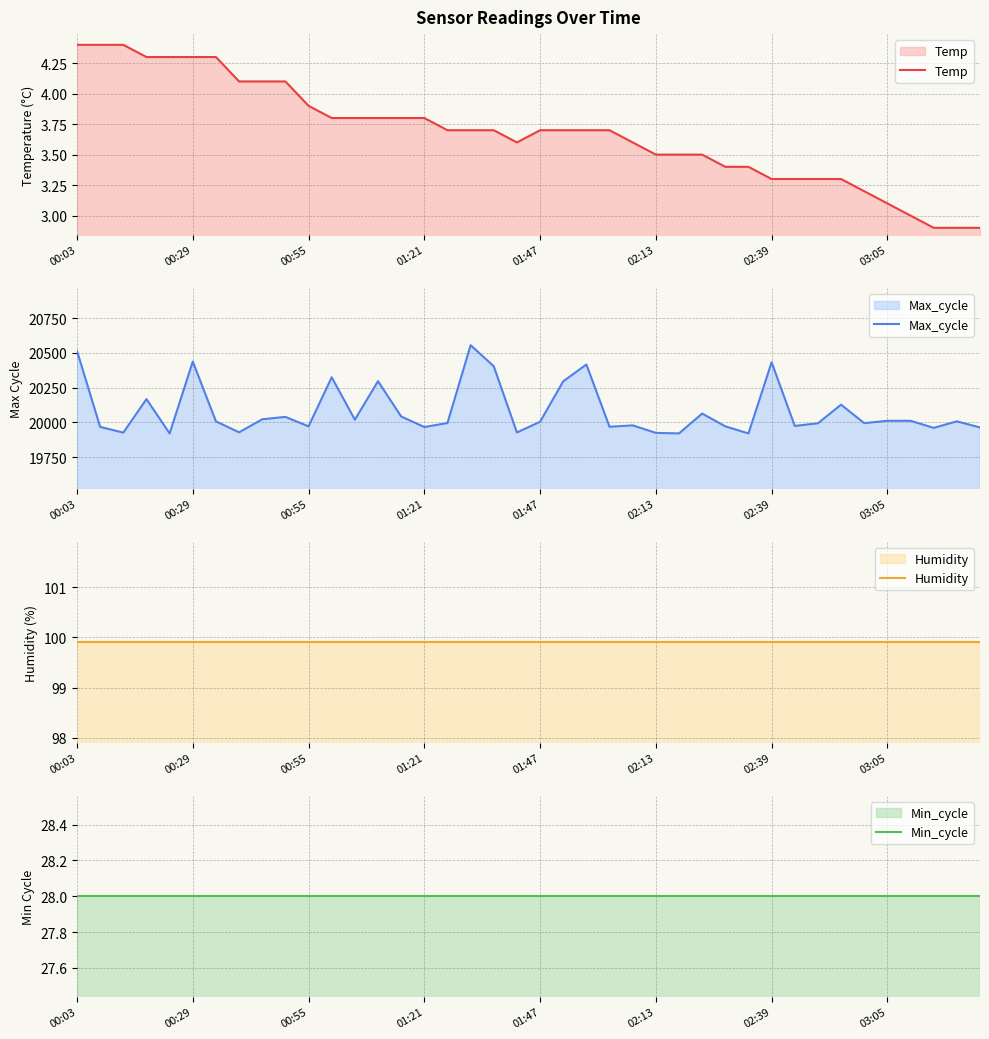

What are all the series names shown in the legend?

Temp, Max_cycle, Humidity, Min_cycle